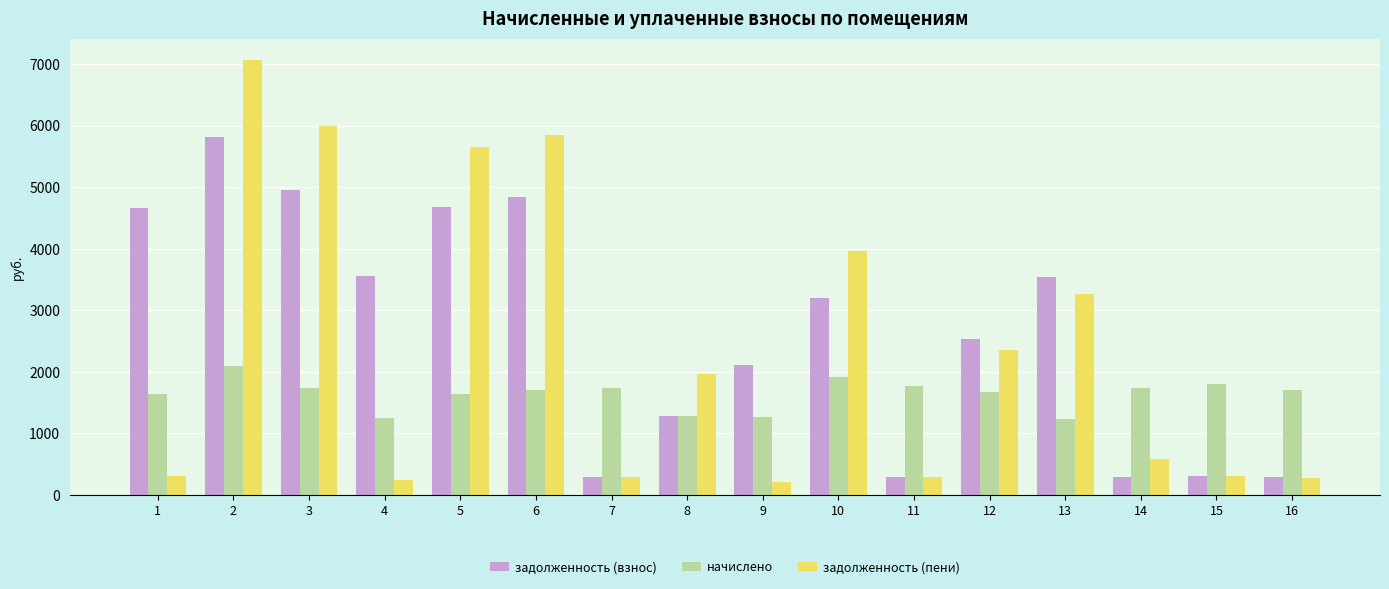

Which category has the highest value in the задолженность (взнос) series?

2